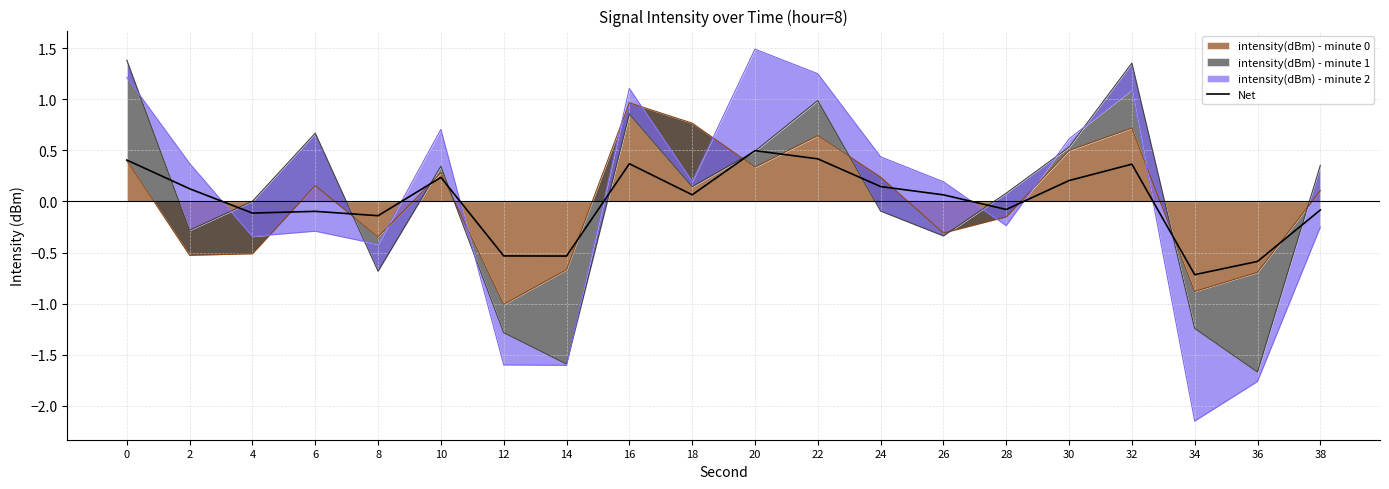

Reading right to left, list all the values displayed in this chart.

38=-0.1	36=-0.6	34=-0.7	32=0.4	30=0.2	28=-0.1	26=0.1	24=0.1	22=0.4	20=0.5	18=0.1	16=0.4	14=-0.5	12=-0.5	10=0.2	8=-0.1	6=-0.1	4=-0.1	2=0.1	0=0.4